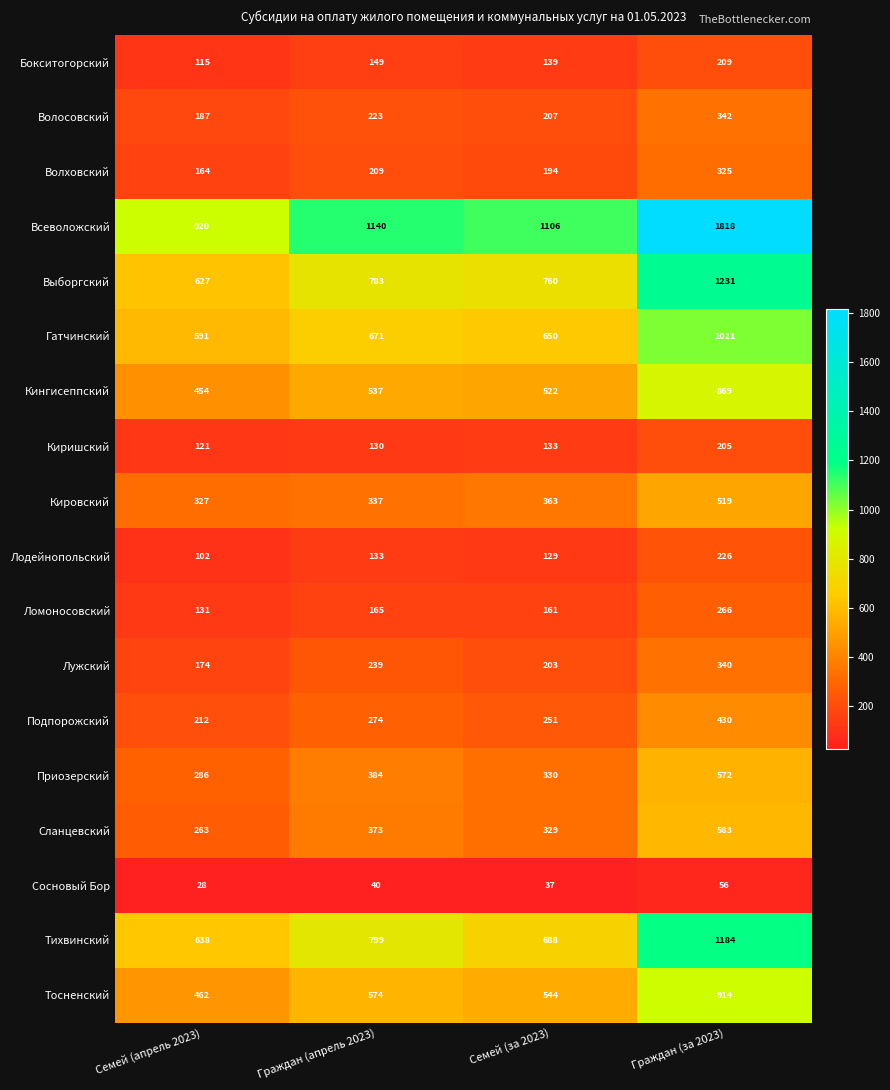

At how many categories does at least one series exceed 1059?

3